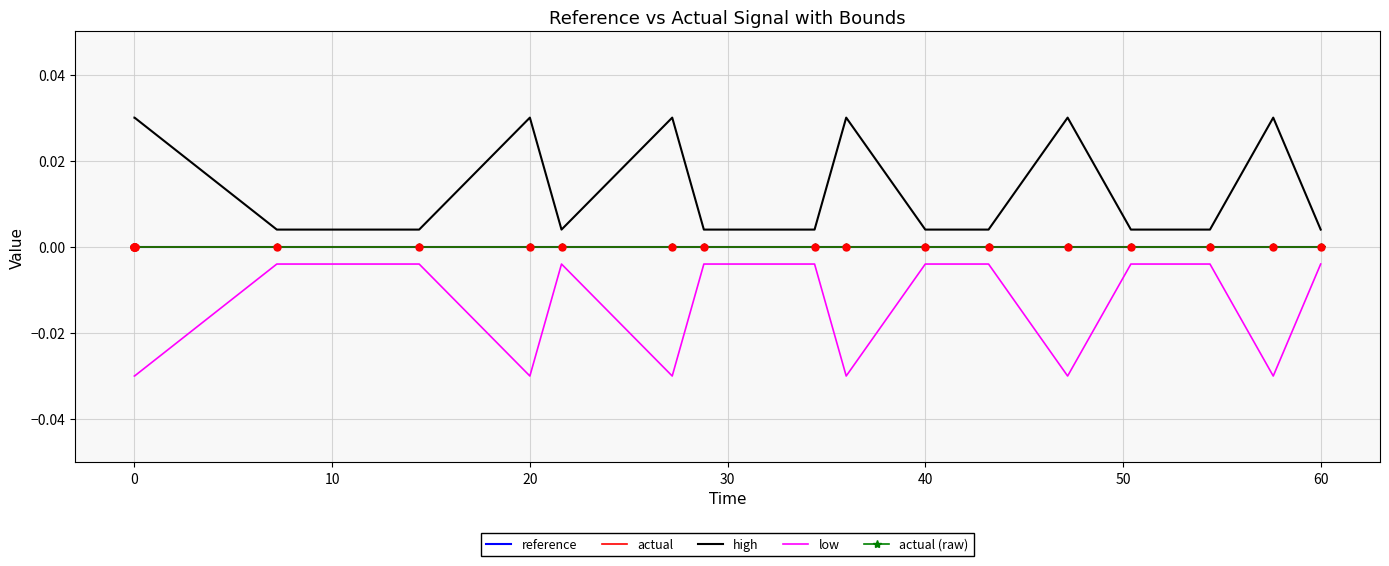

Which category has the highest value in the low series?

40